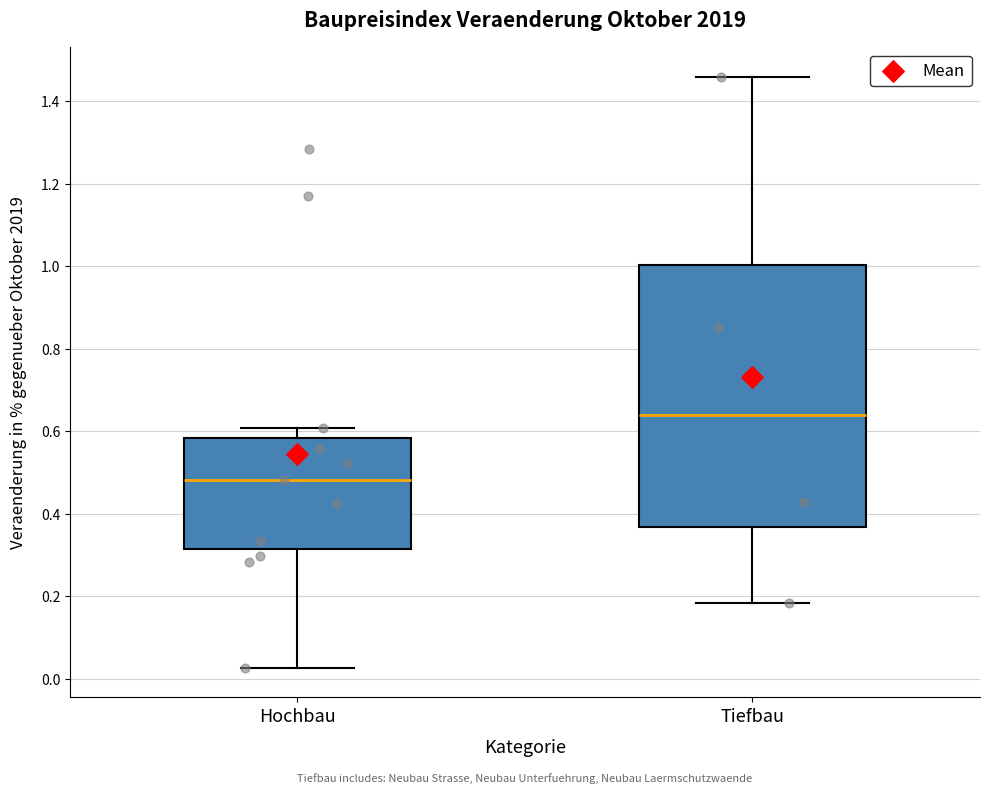

Where is the upper edge of the box for Hochbau on the y-axis? The values are not printed on the chart, so give them approximately, as read against the axis.

0.58